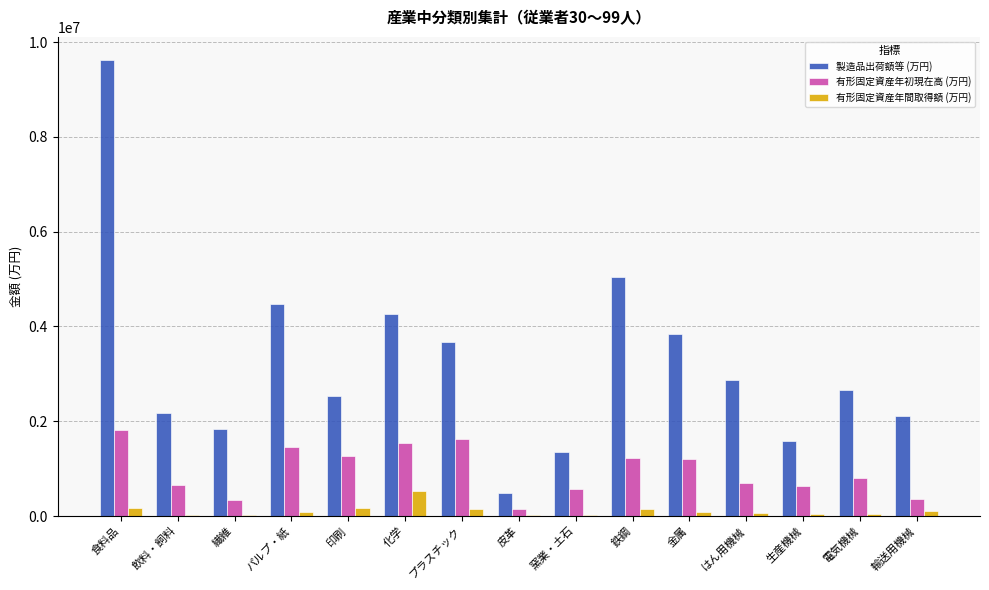

What is the sum of all 製造品出荷額等 (万円) values?

48533485